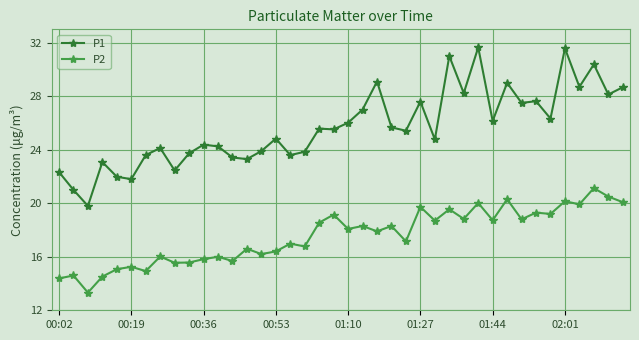

Is this an area chart (filled region under the line)?

No